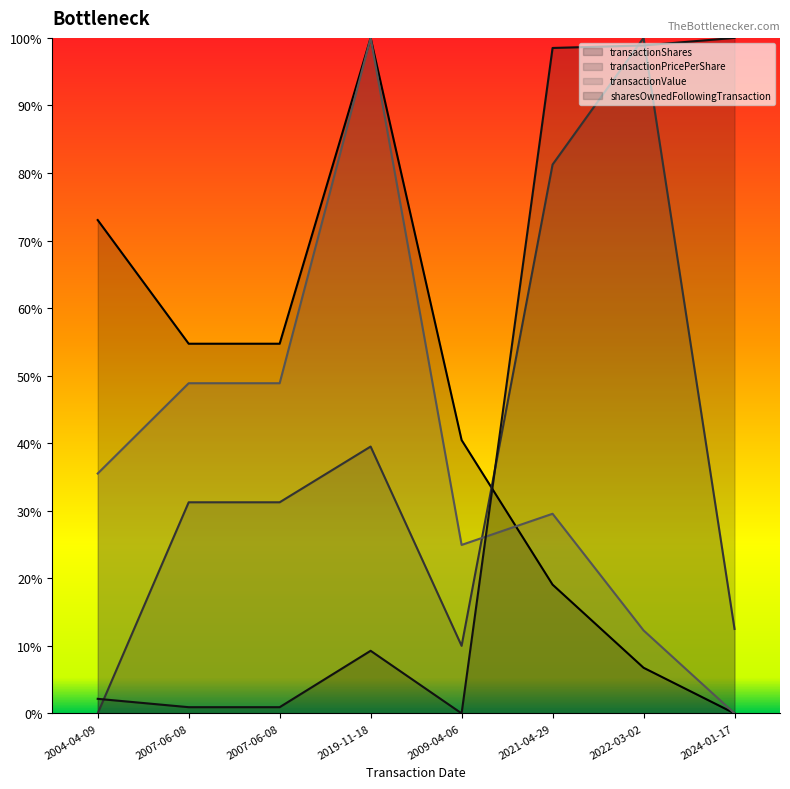

Reading left to right, extract all data points from this chart.

transactionShares: 0.7	0.5	0.5	1.0	0.4	0.2	0.1	0.0
transactionPricePerShare: 0.0	0.3	0.3	0.4	0.1	0.8	1.0	0.1
transactionValue: 0.4	0.5	0.5	1.0	0.2	0.3	0.1	0.0
sharesOwnedFollowingTransaction: 0.0	0.0	0.0	0.1	0.0	1.0	1.0	1.0